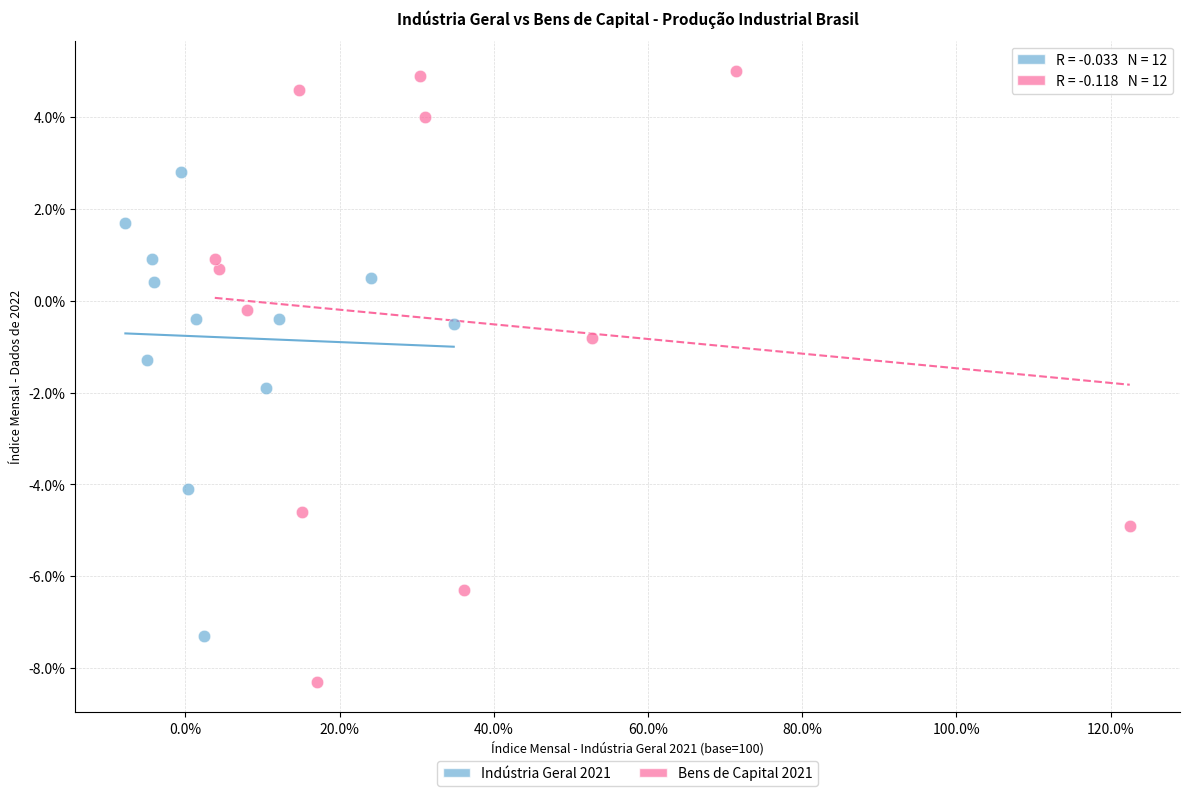

Which series reaches the maximum Y coordinate?

Bens de Capital 2021